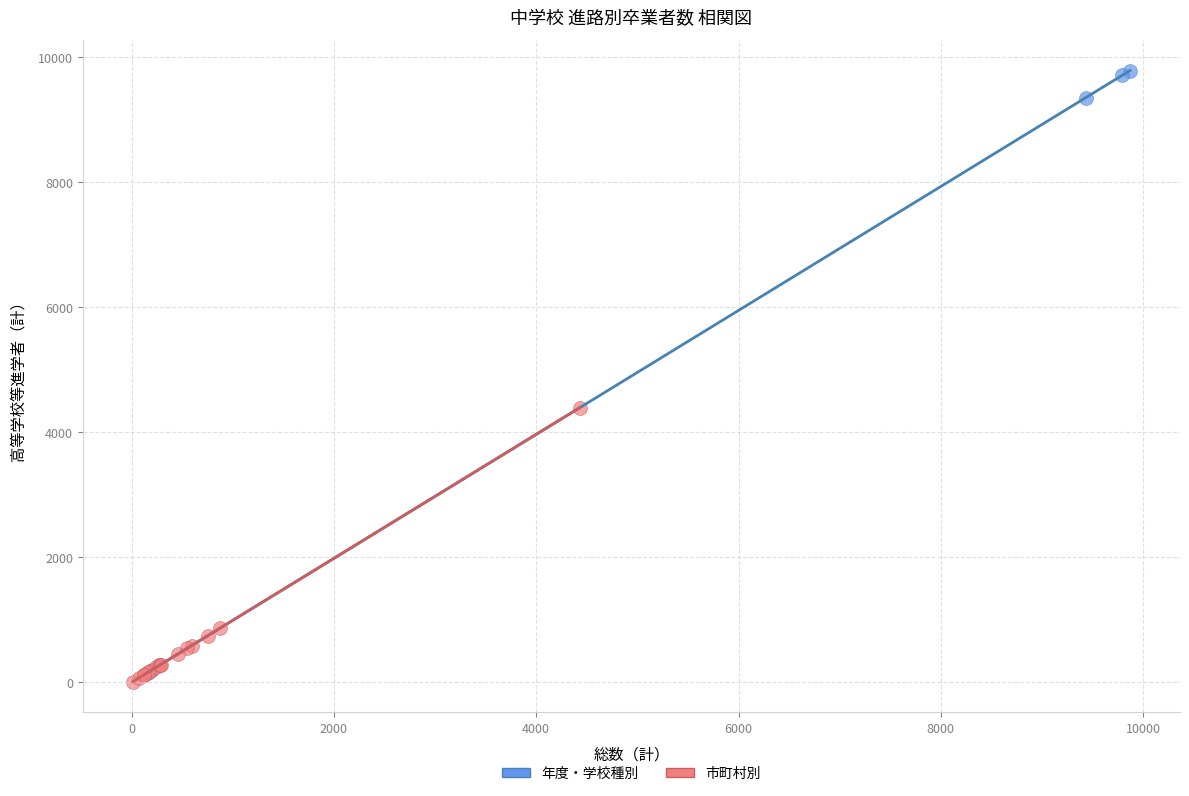

Which series has the widest spread of Y values?

年度・学校種別